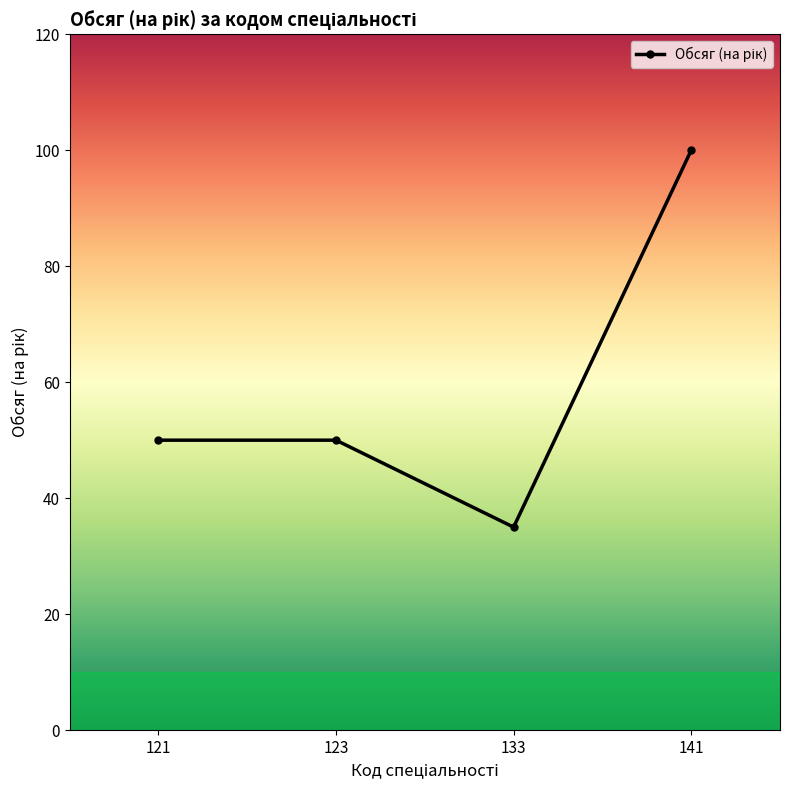

Count the number of data series in this chart.

1